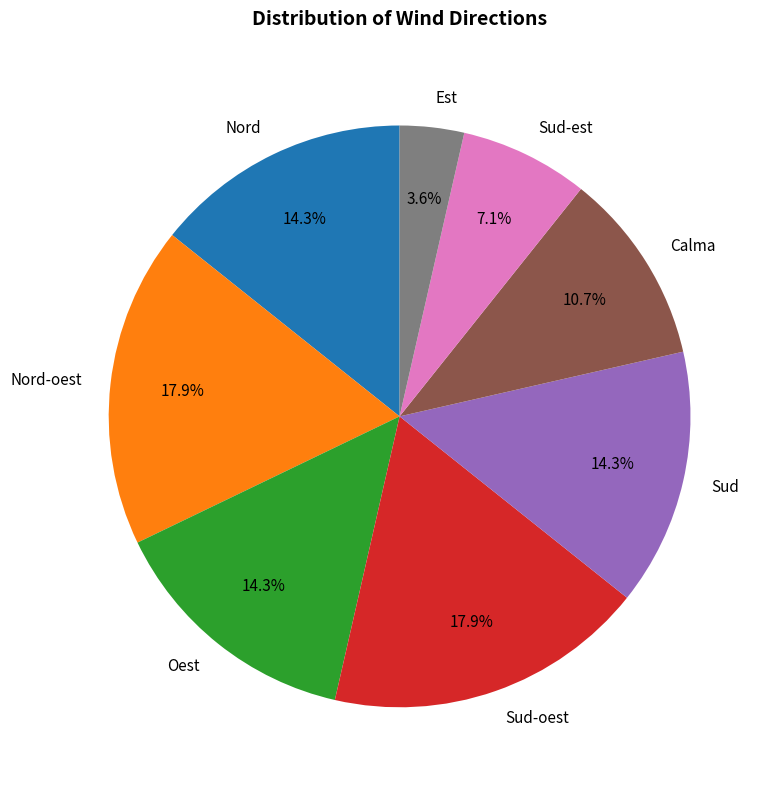

Count the number of slices in the pie.

8